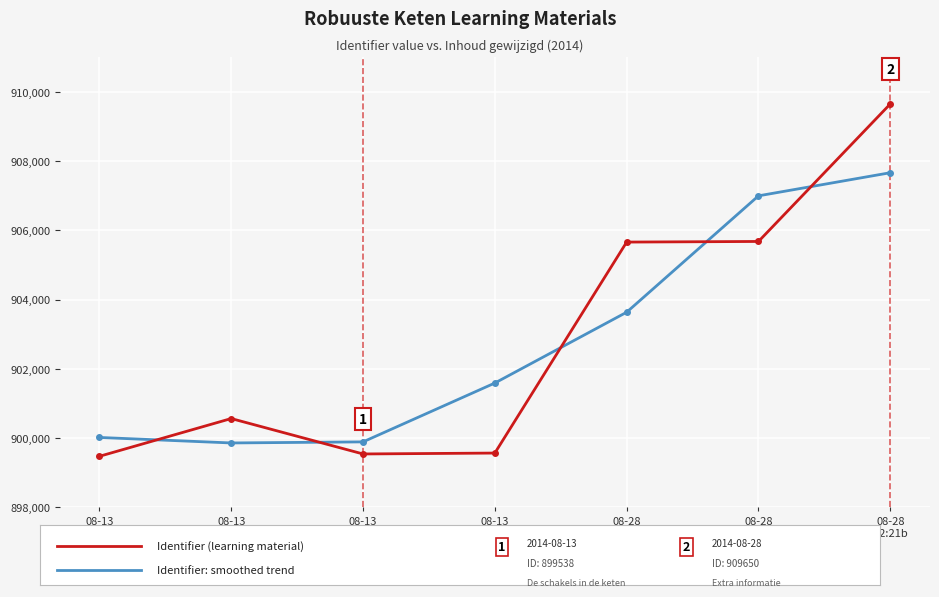

What is the maximum value shown in the chart?

909650